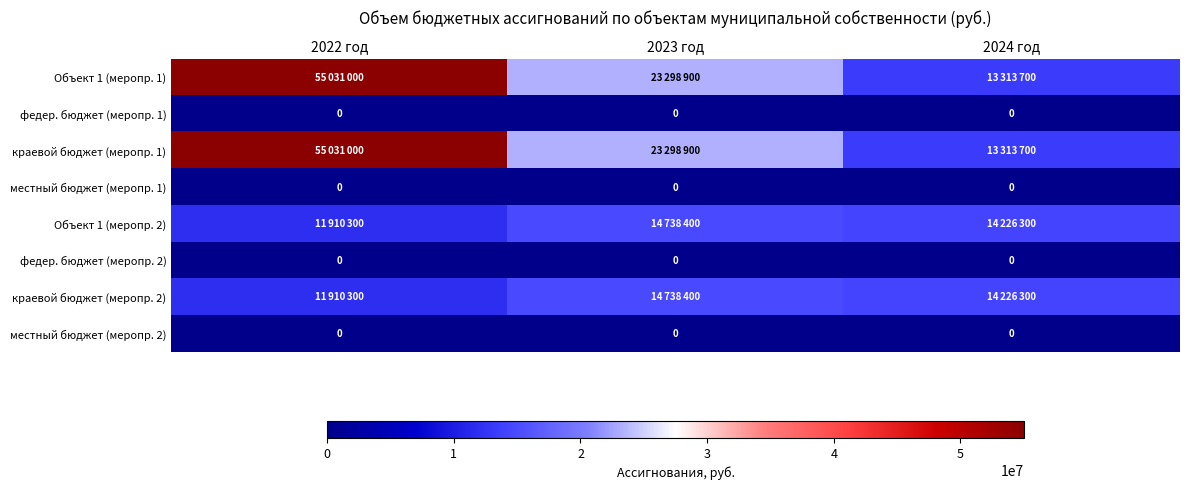

The value of местный бюджет (меропр. 2) at 2022 год is 0. True or false?

True